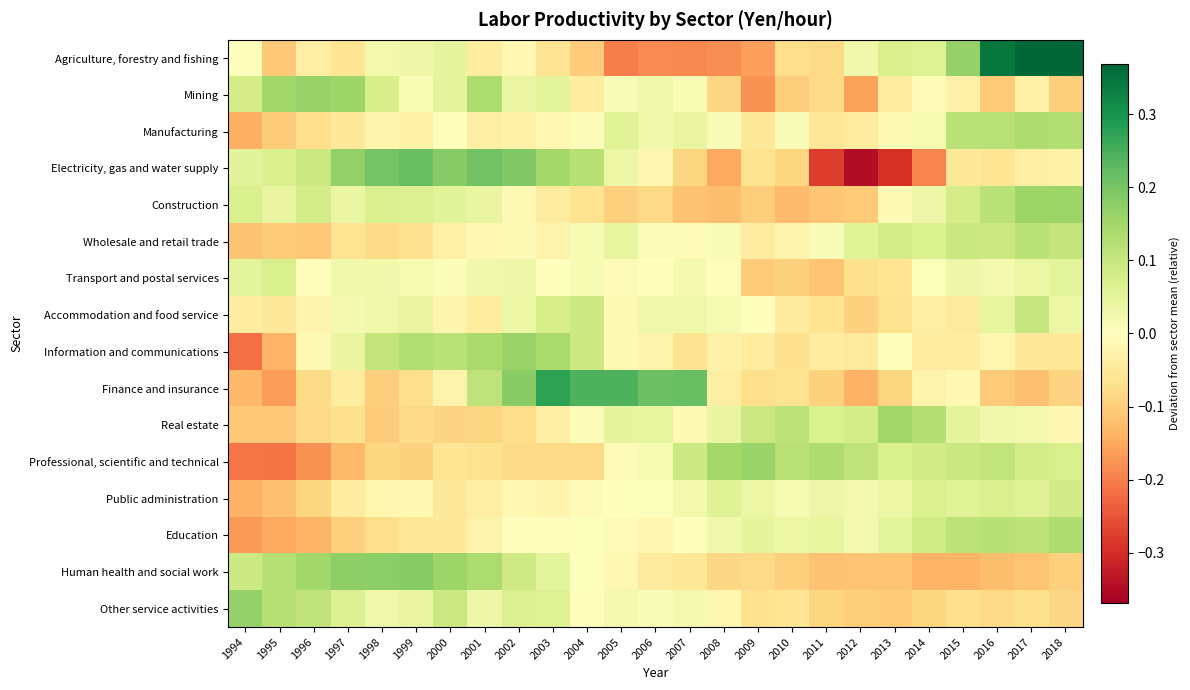

At which category is the sum across all series the highest?

2017